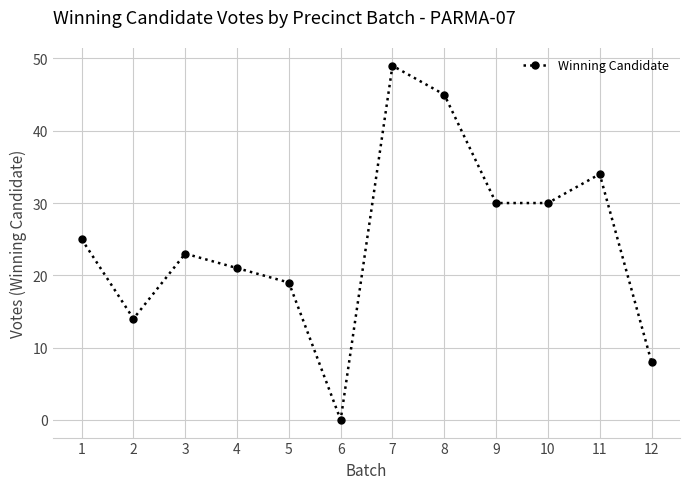

Which category has the lowest value across all series?

6